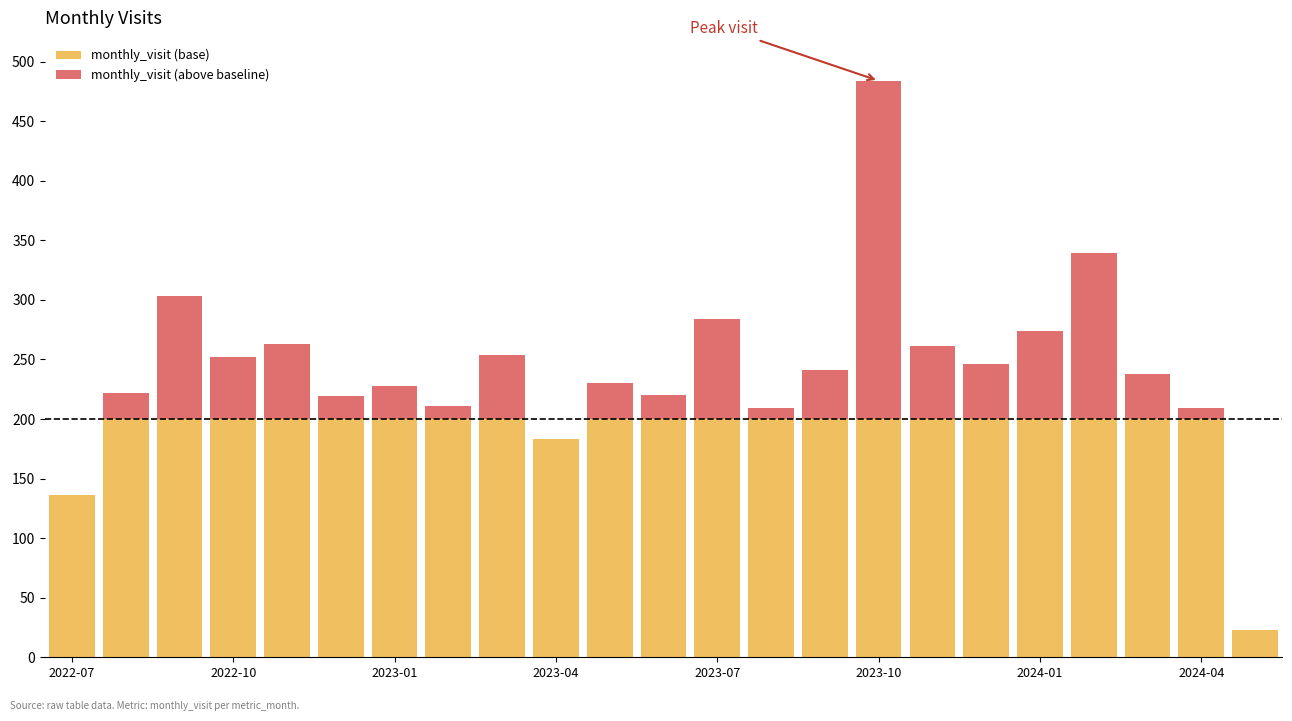

What is the maximum value for monthly_visit (base)?

200